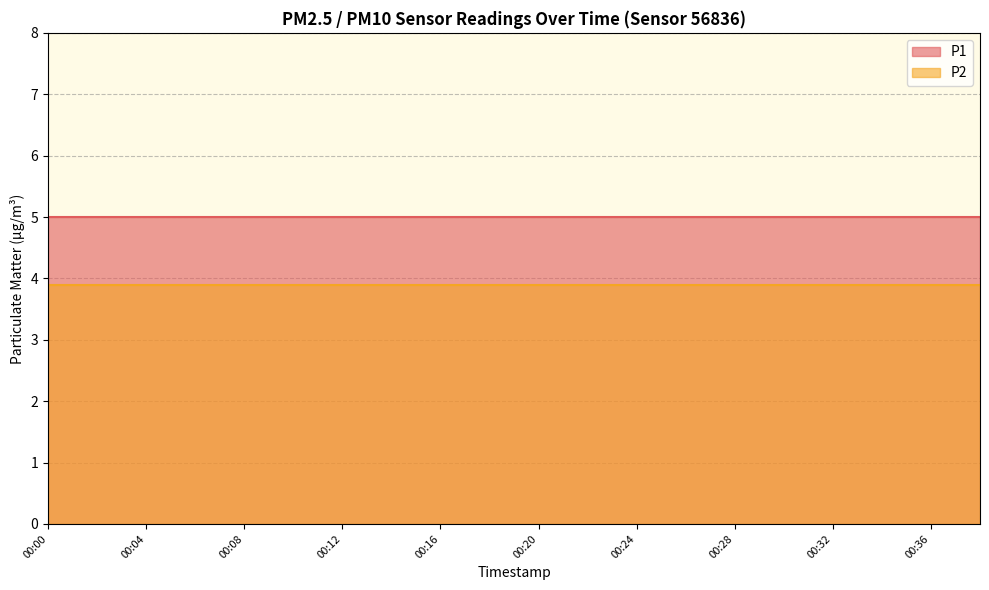

List the series in order of their peak value, highest first.

P1, P2